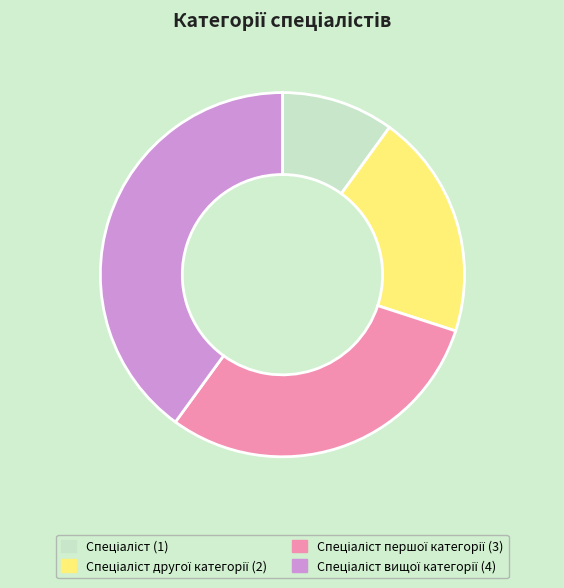

Does any single category account for the majority?

No